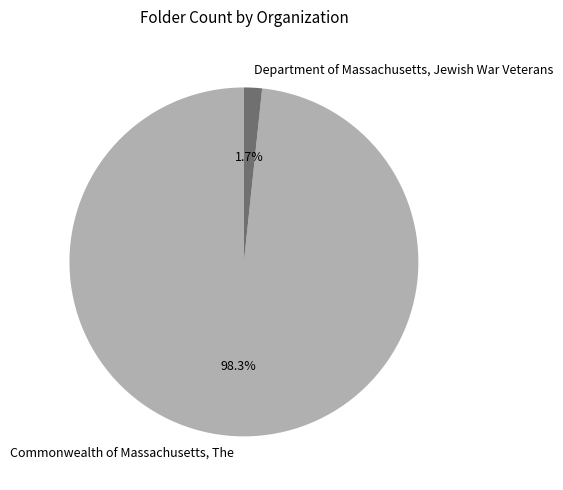

What is the total percentage of Department of Massachusetts, Jewish War Veterans and Commonwealth of Massachusetts, The?

100.0%